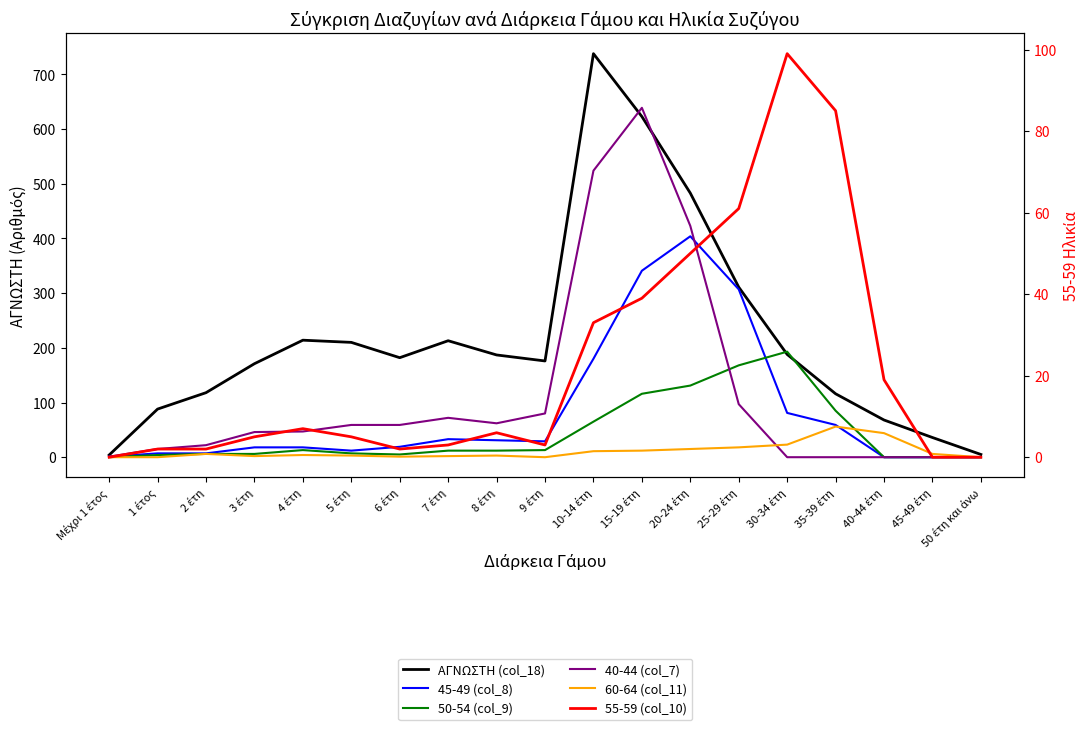

What are all the series names shown in the legend?

ΑΓΝΩΣΤΗ (col_18), 45-49 (col_8), 50-54 (col_9), 40-44 (col_7), 60-64 (col_11), 55-59 (col_10)